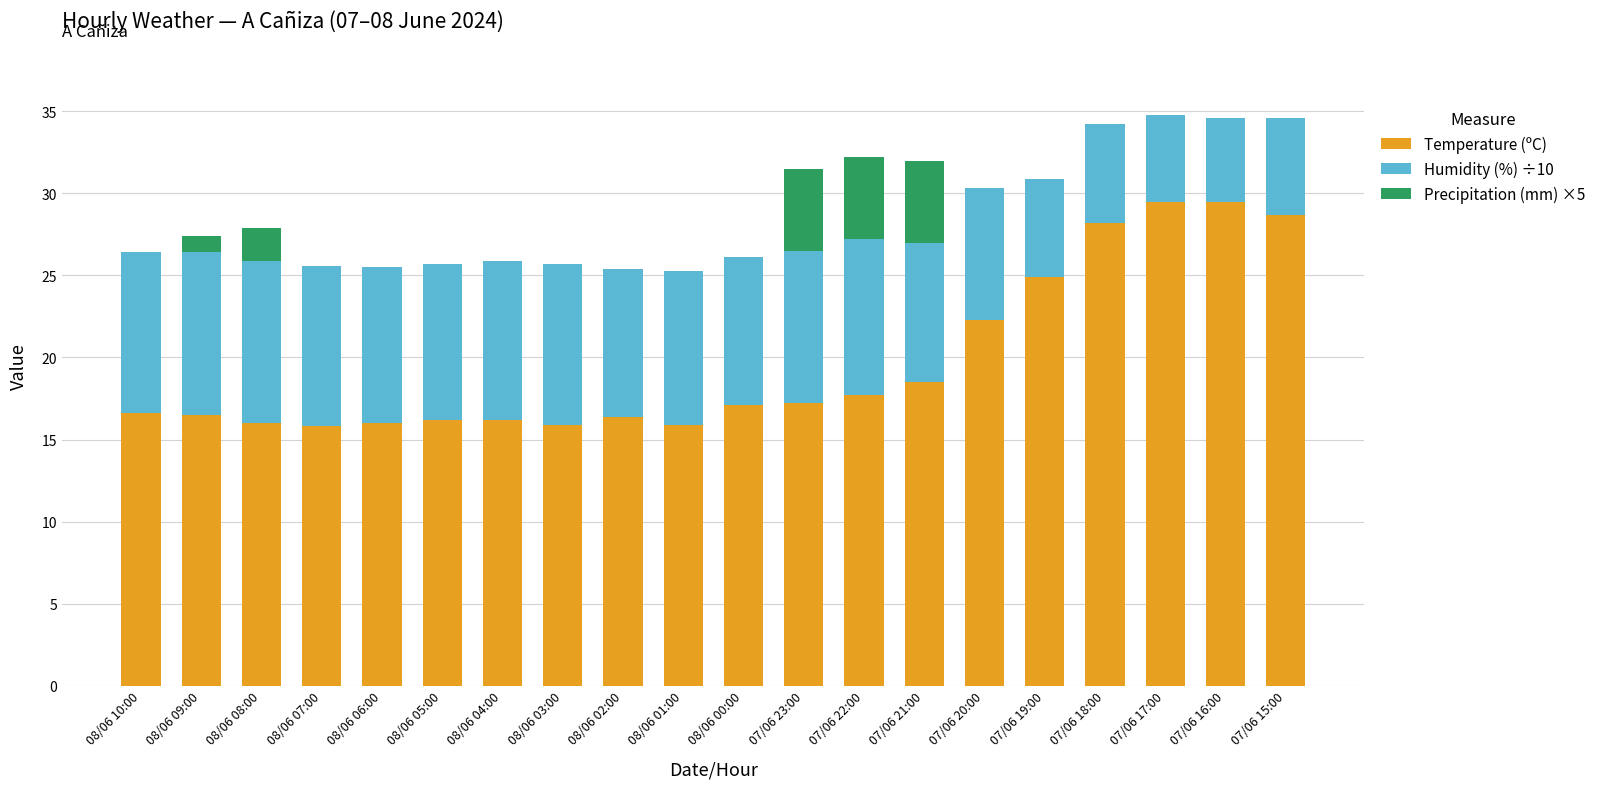

The Temperature (ºC) series shows 32.0 at 07/06 20:00. True or false?

False